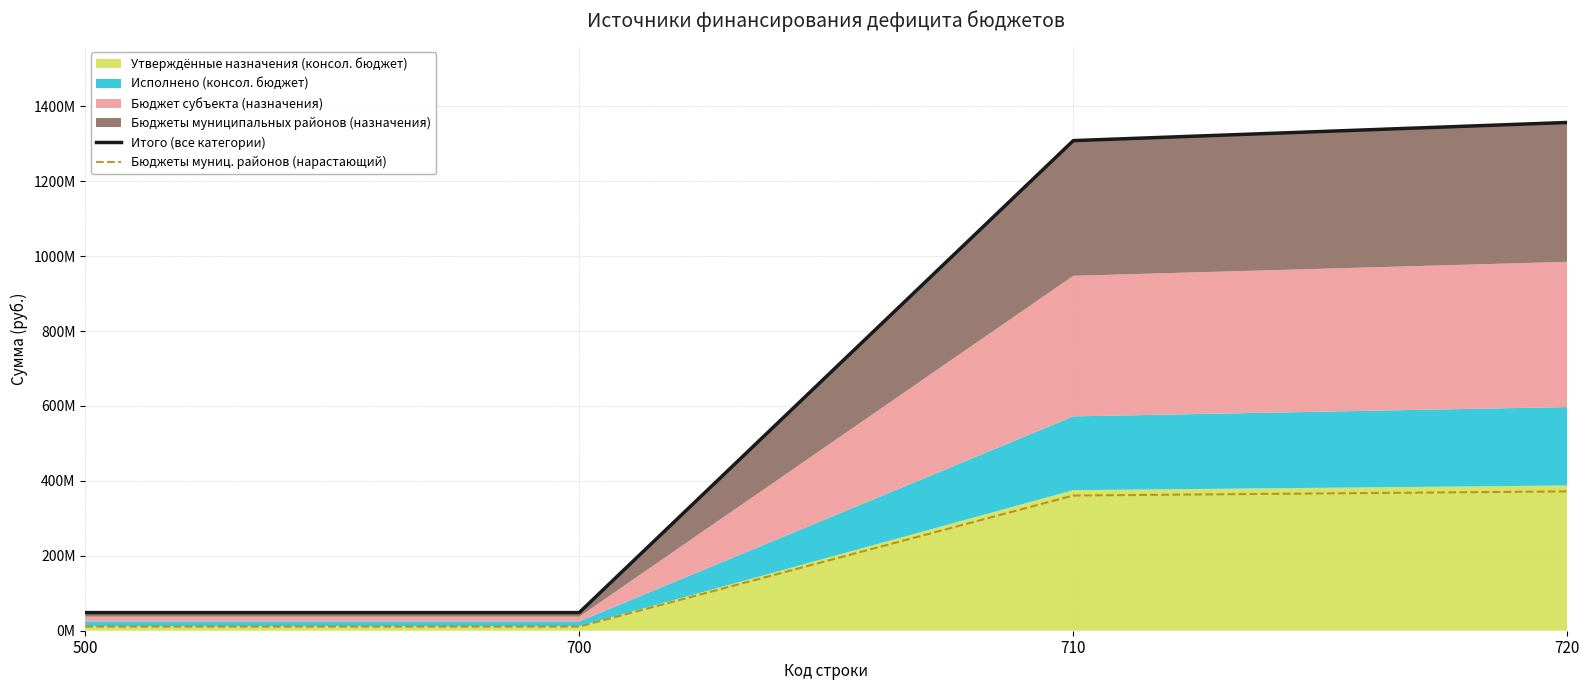

True or false: Итого (все категории) and Бюджеты муниц. районов (нарастающий) cross at least once.

False